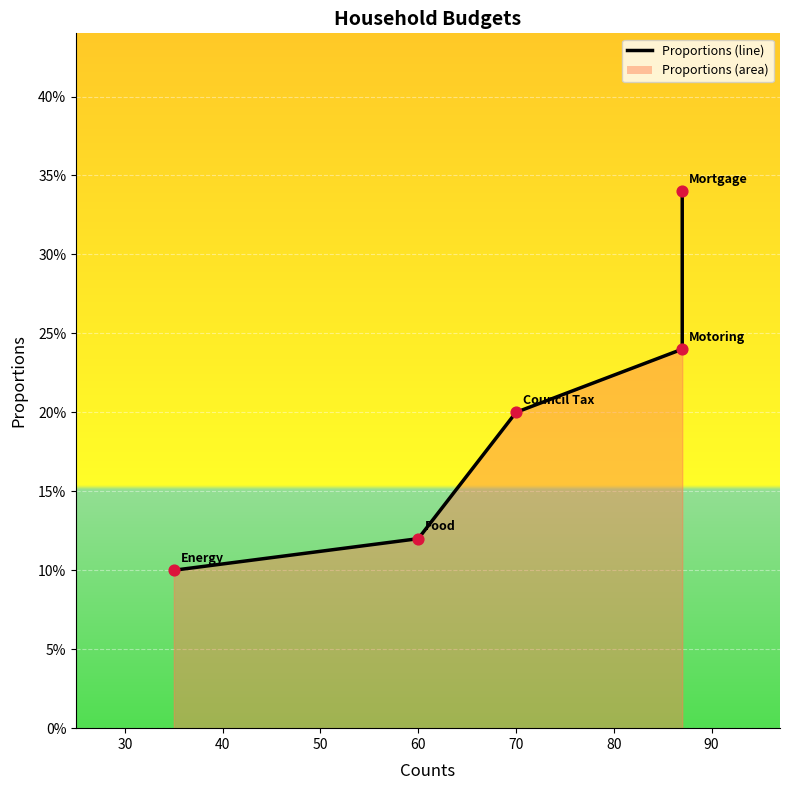

What is the change in value from 30 to 60?

+0.2